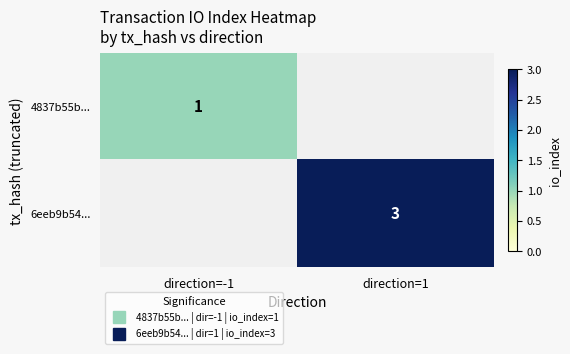

True or false: 4837b55b... has a value of 0.5 at direction=-1.

False